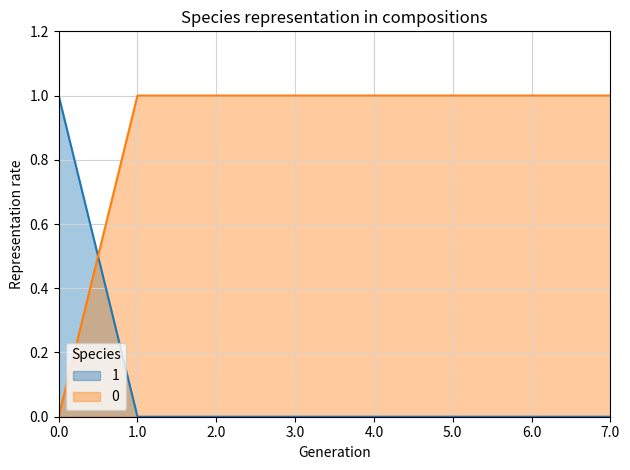

The 0 series shows 0 at 1.0. True or false?

False